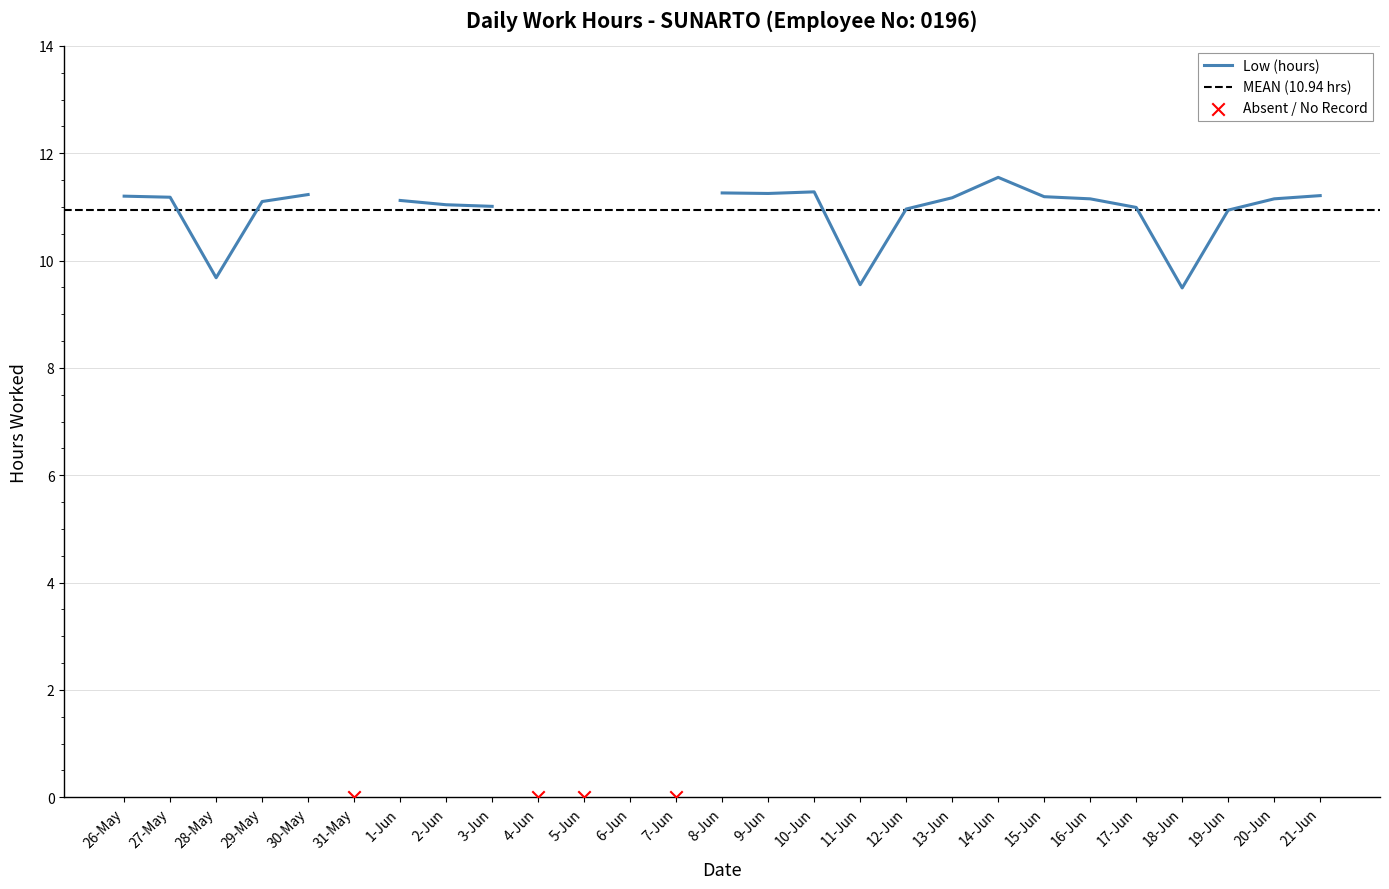

Between 21-Jun and 20-Jun, which is larger?

21-Jun